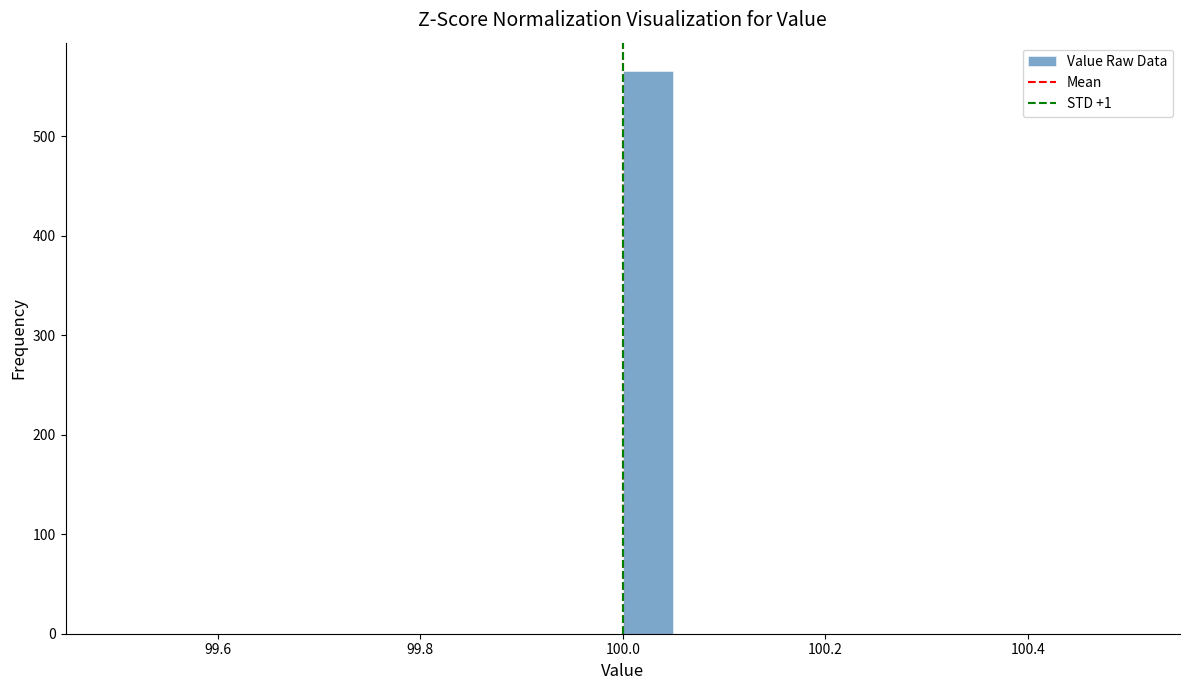

Around what value on the x-axis is the tallest bar? Give the approximate position of its centre, as read against the axis.

100.02